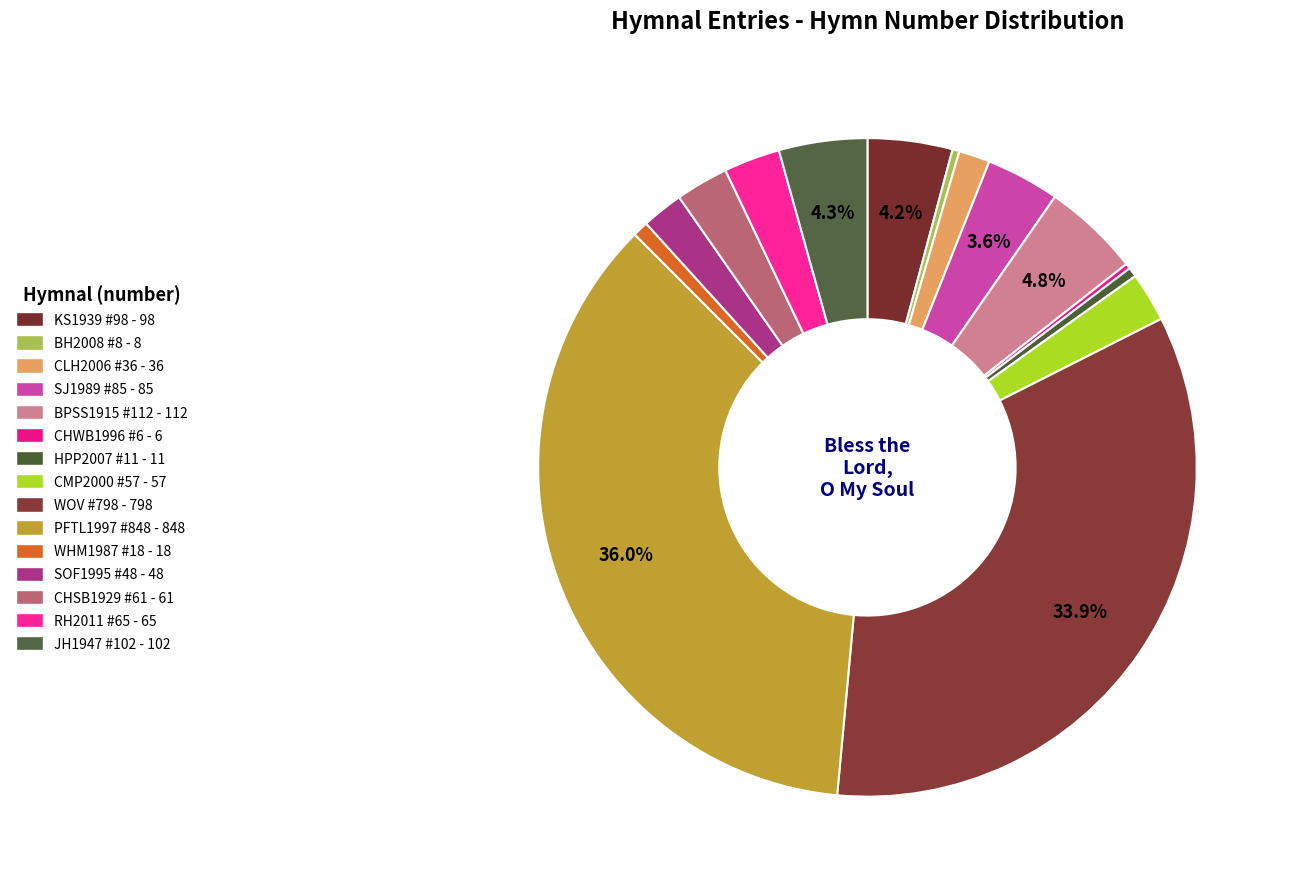

What is the change in value from KS1939 #98 to PFTL1997 #848?

+750